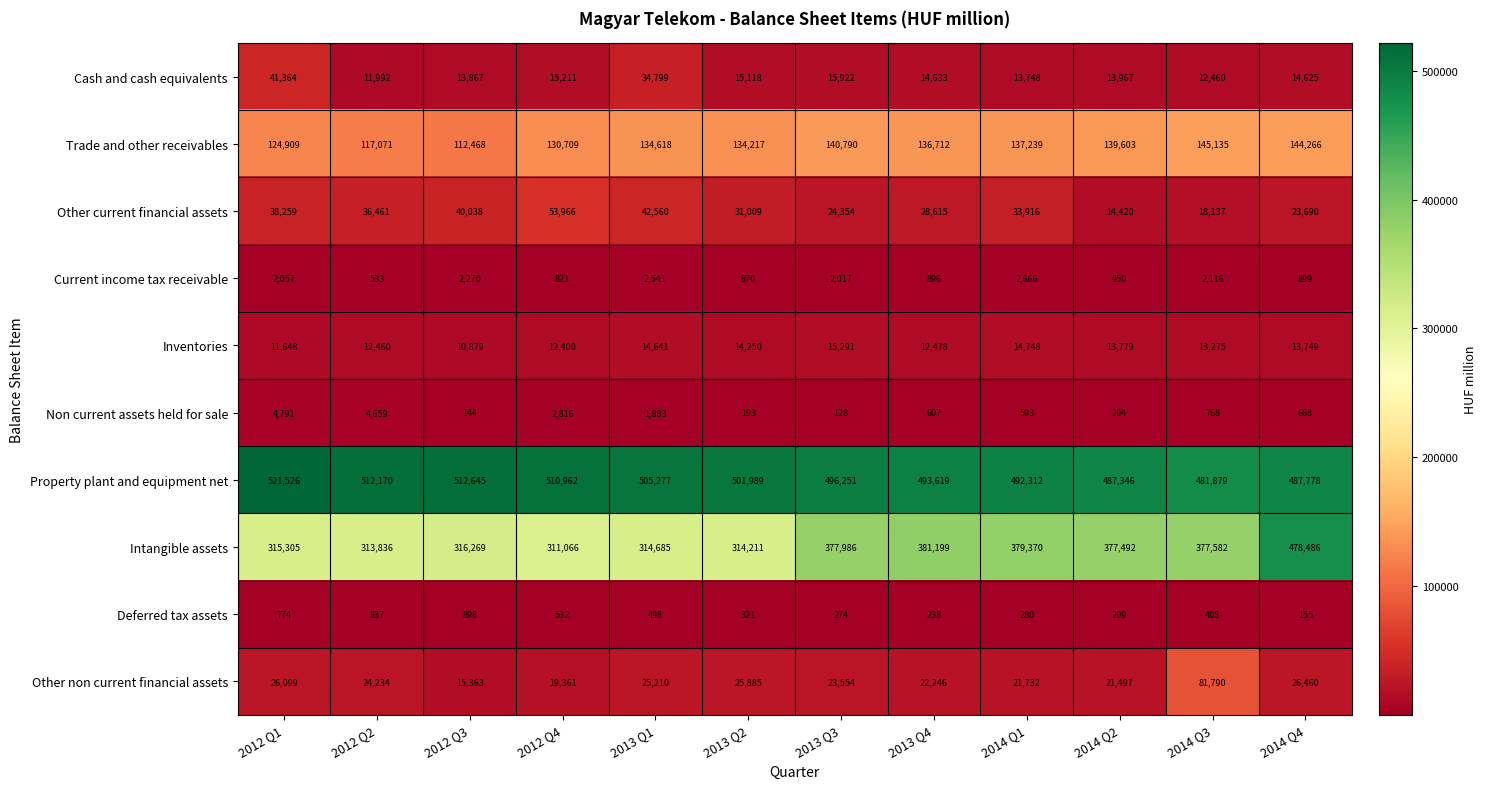

Which series has the widest spread of values?

Intangible assets